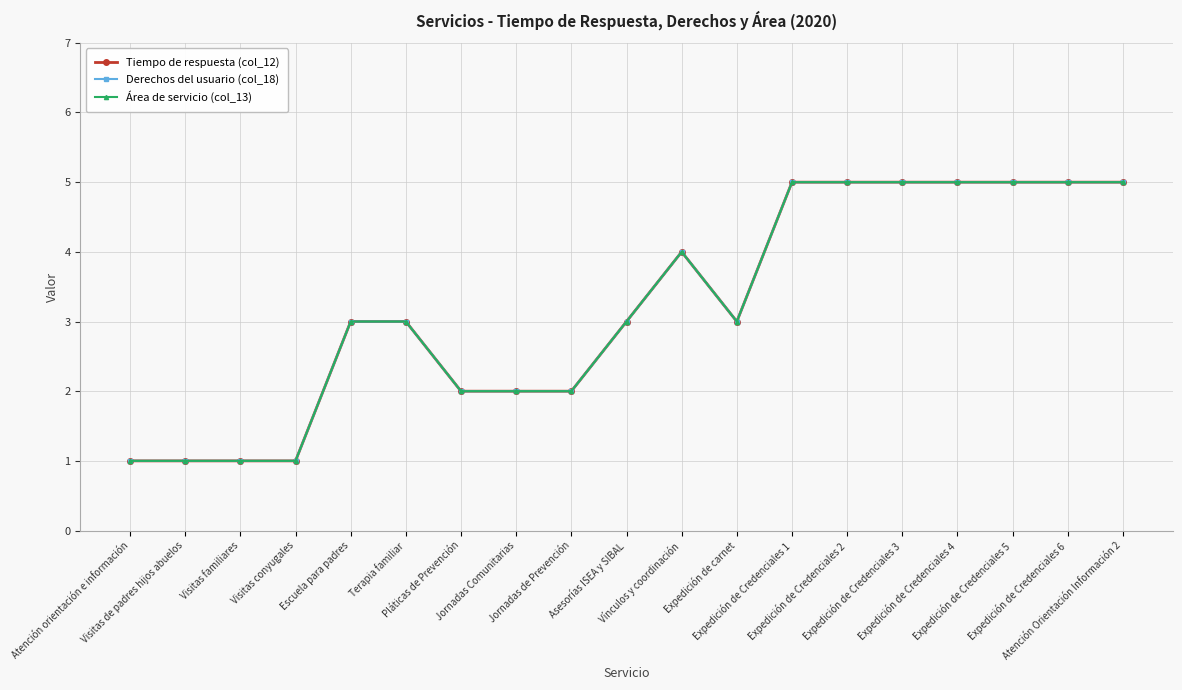

What is the sum of the Área de servicio (col_13) values at Atención orientación e información and Expedición de Credenciales 3?

6